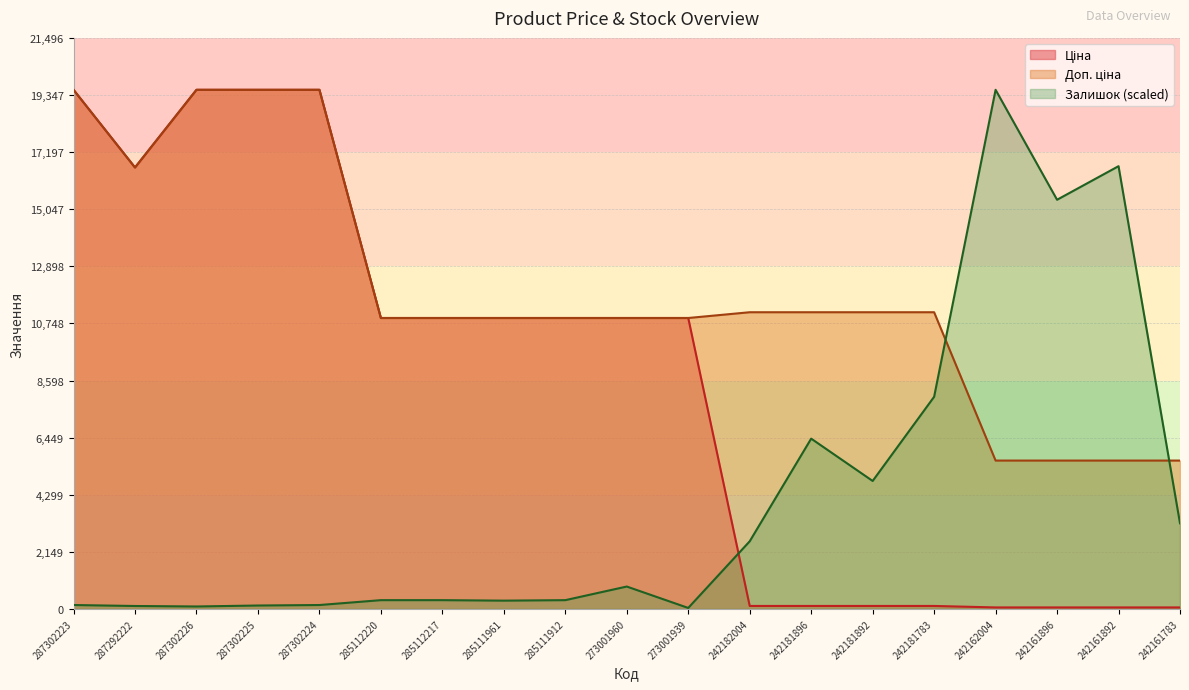

Which label corresponds to the smallest value in the chart?

273001939